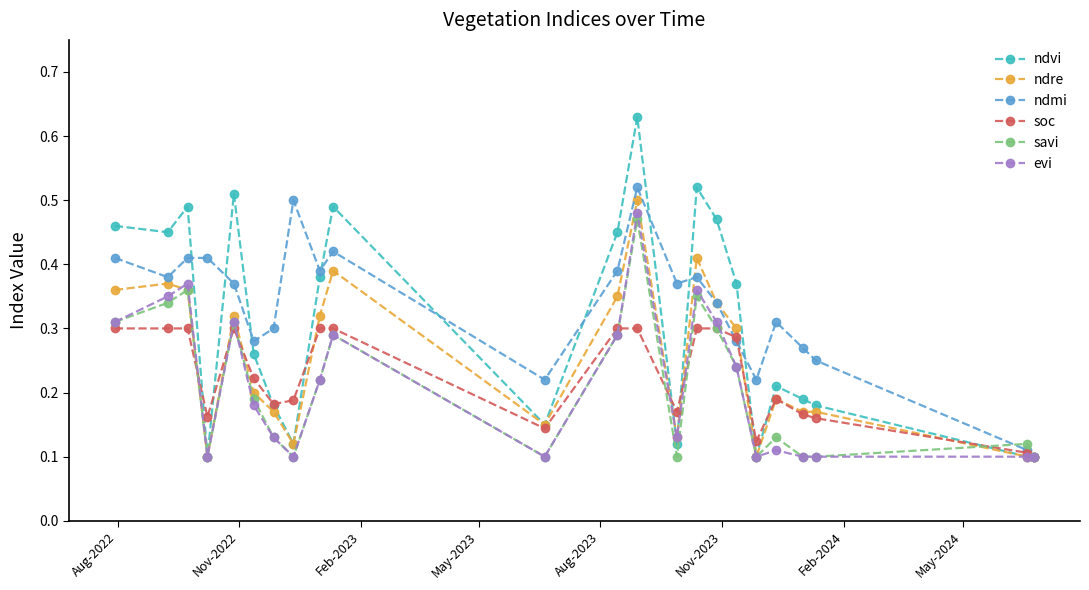

True or false: ndmi and ndvi cross at least once.

True